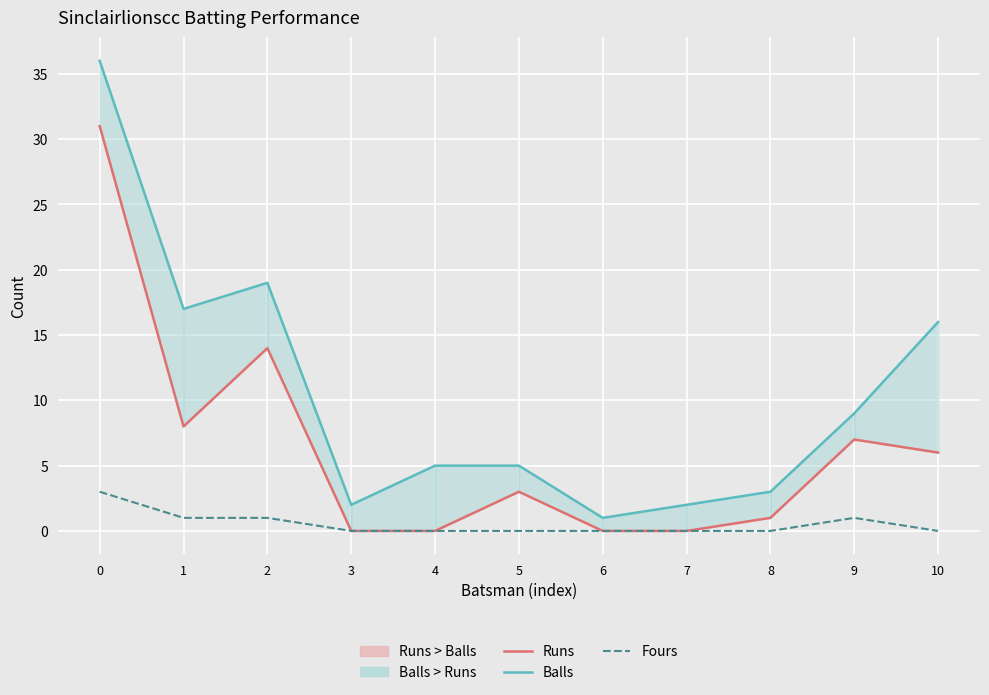

In Balls, how many points are higher than both neighbors (excluding endpoints)?

1